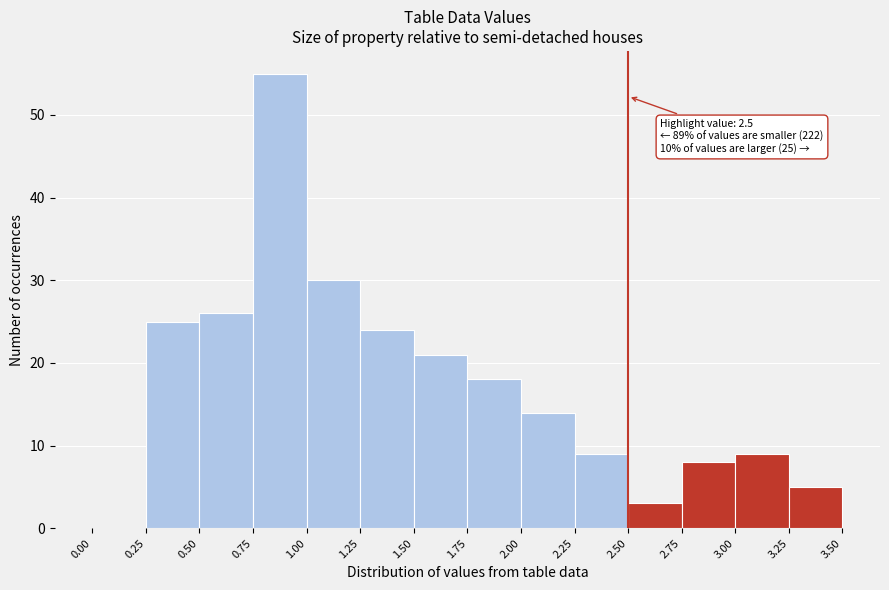

Which range on the x-axis has the tallest bar?

0.75 to 1.00